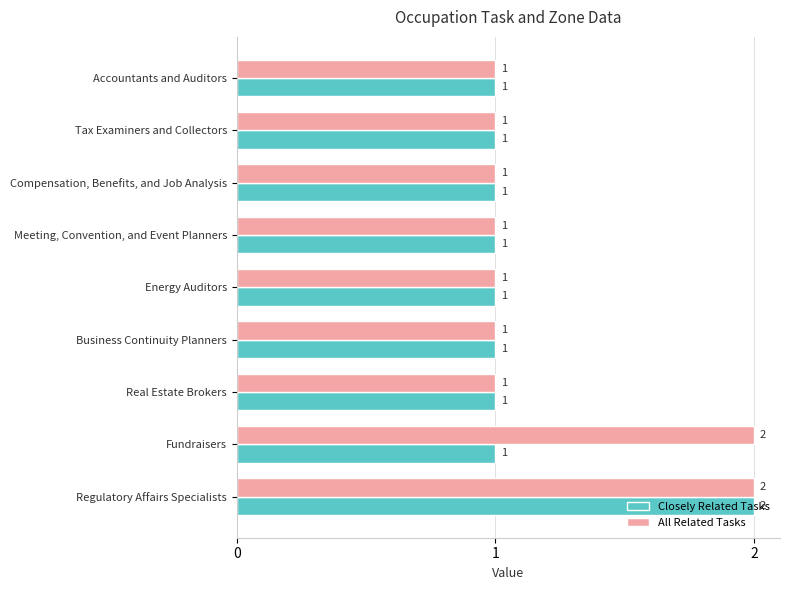

The value of Closely Related Tasks at Regulatory Affairs Specialists is 1. True or false?

False